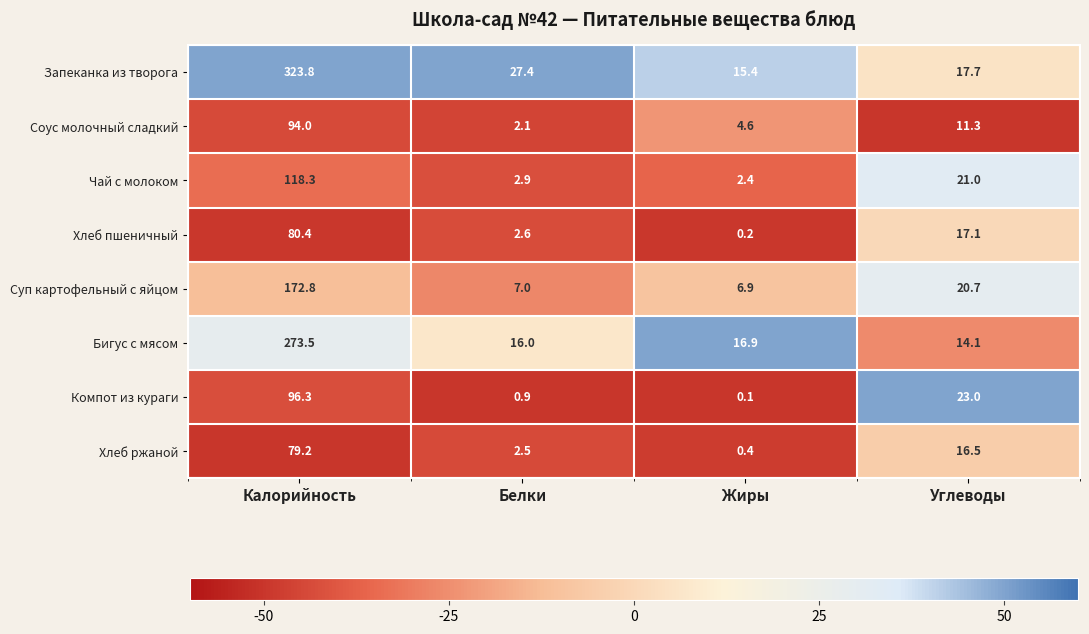

Which label corresponds to the largest value in the chart?

Калорийность